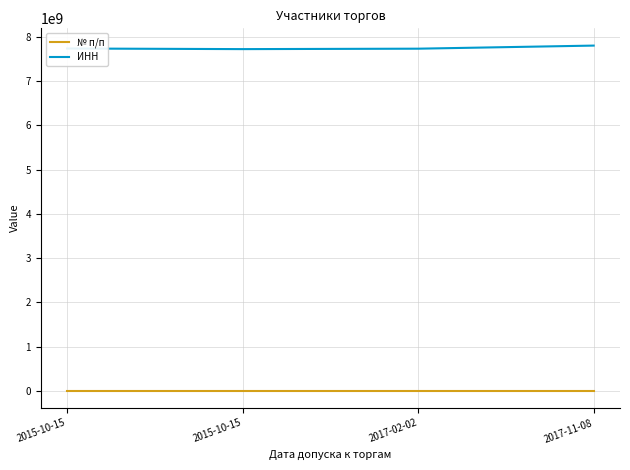

True or false: № п/п and ИНН intersect in this chart.

False